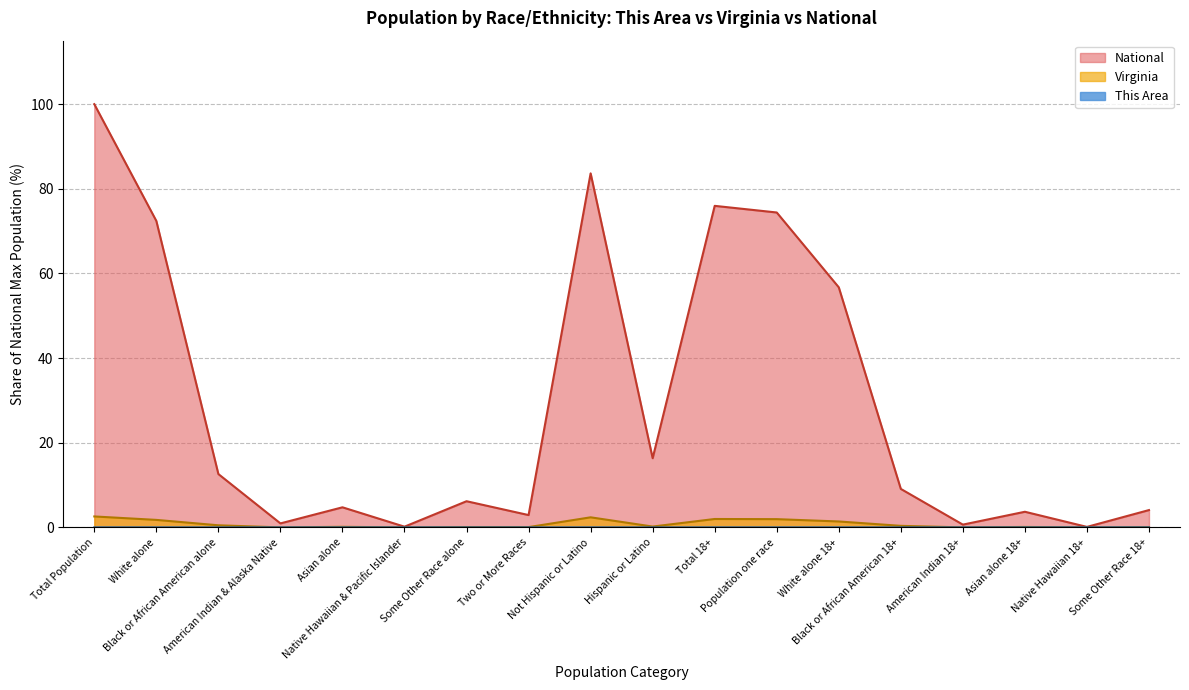

Does the chart display data point markers on the line(s)?

No